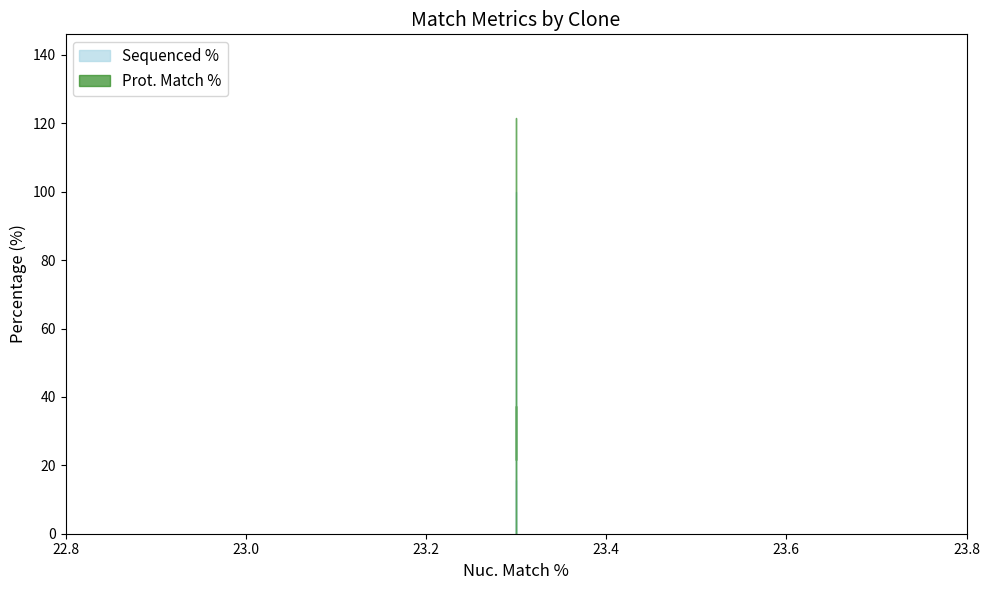

Does the chart have visible grid lines?

No